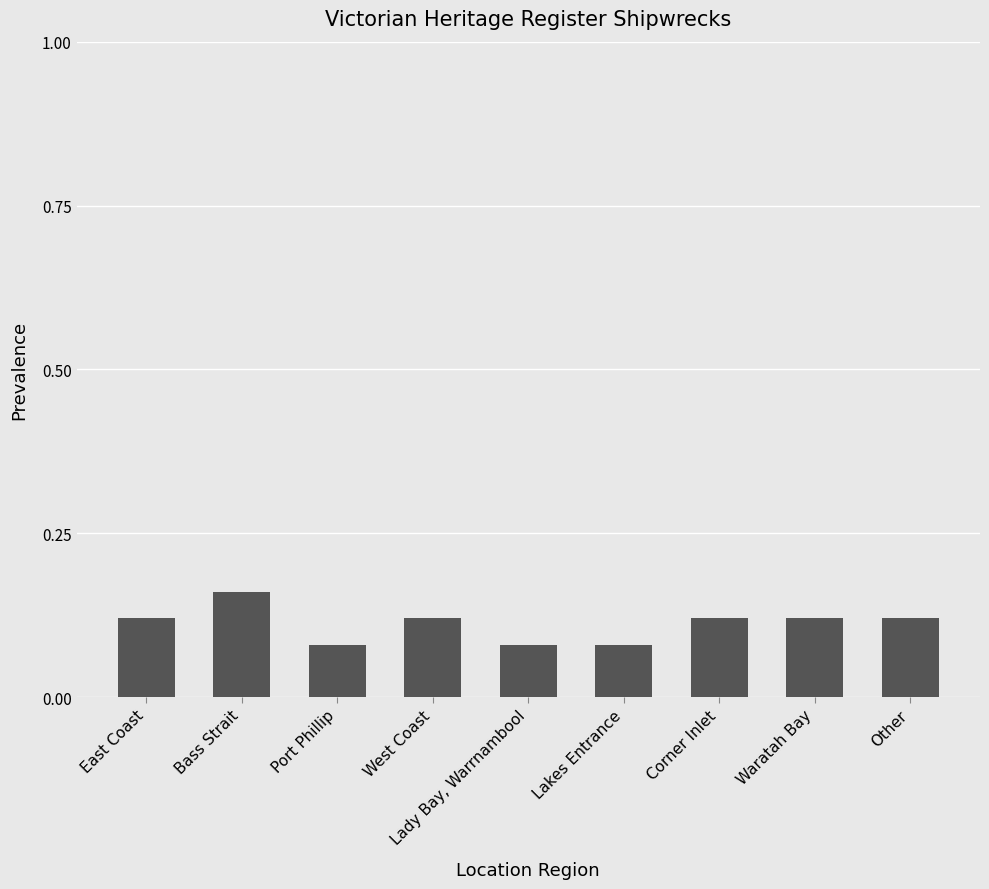

True or false: the data shows 0.2 at Corner Inlet.

False